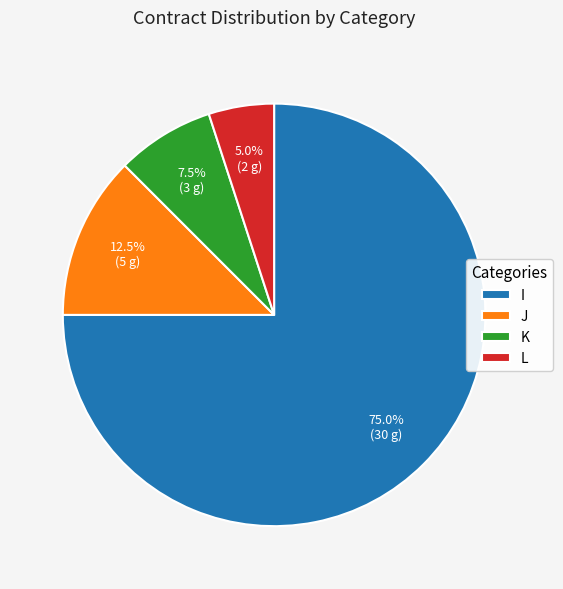

Is there any slice that represents more than half of the pie?

Yes